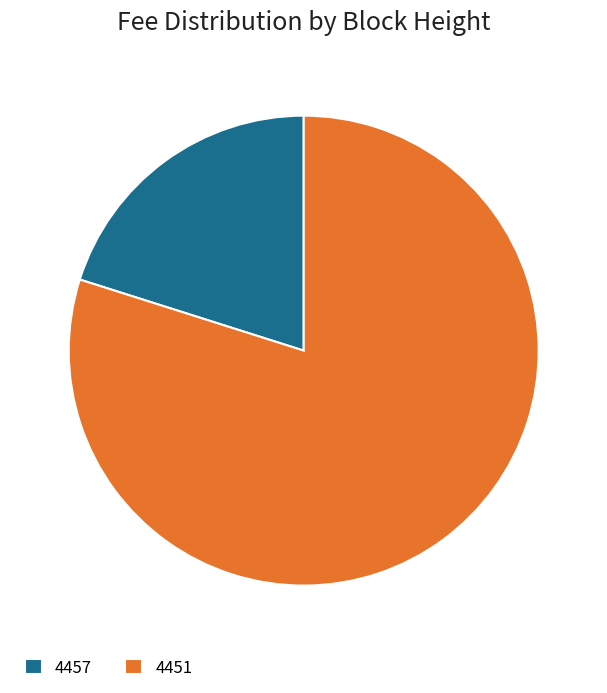

The 4457 slice represents 20% of the pie. True or false?

True